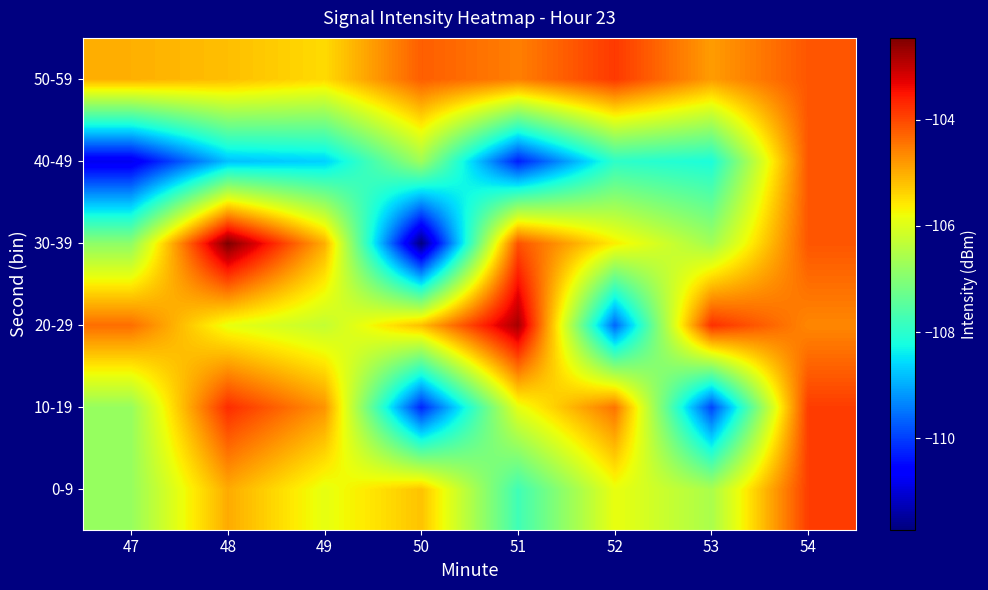

Rank the series at 48 from highest to lowest value.

30-39, 10-19, 0-9, 50-59, 20-29, 40-49